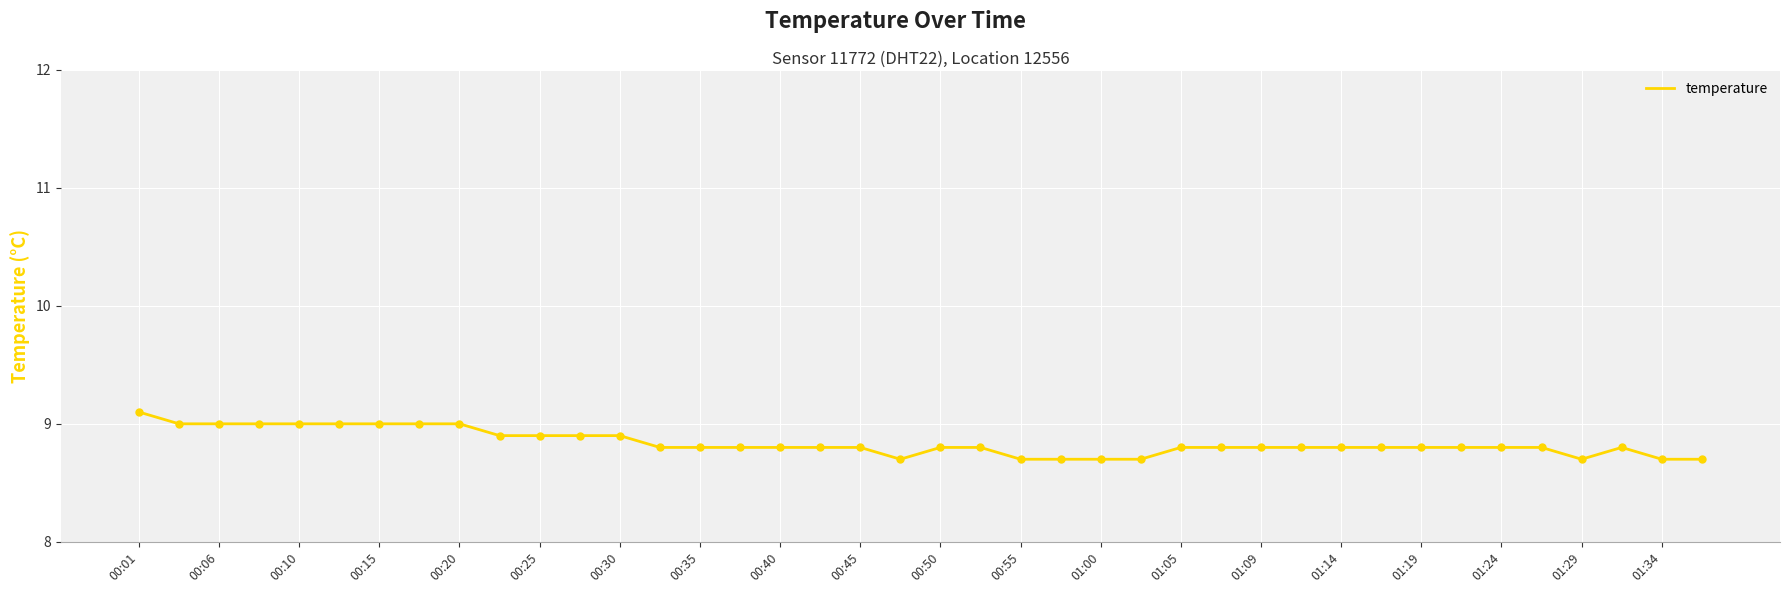

What is the maximum value shown in the chart?

9.1